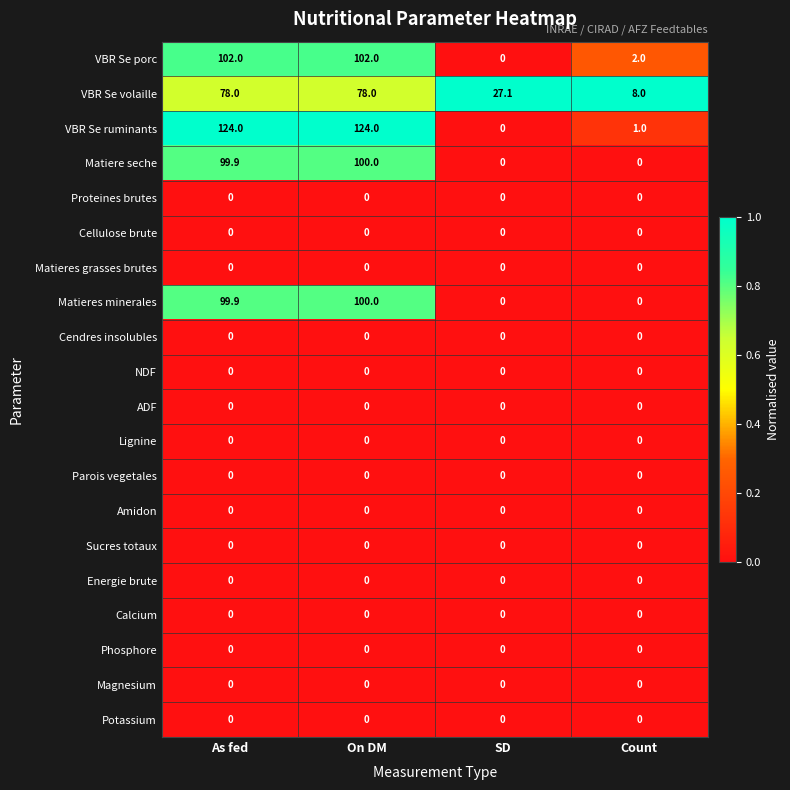

The value of VBR Se porc at As fed is 102.0. True or false?

True